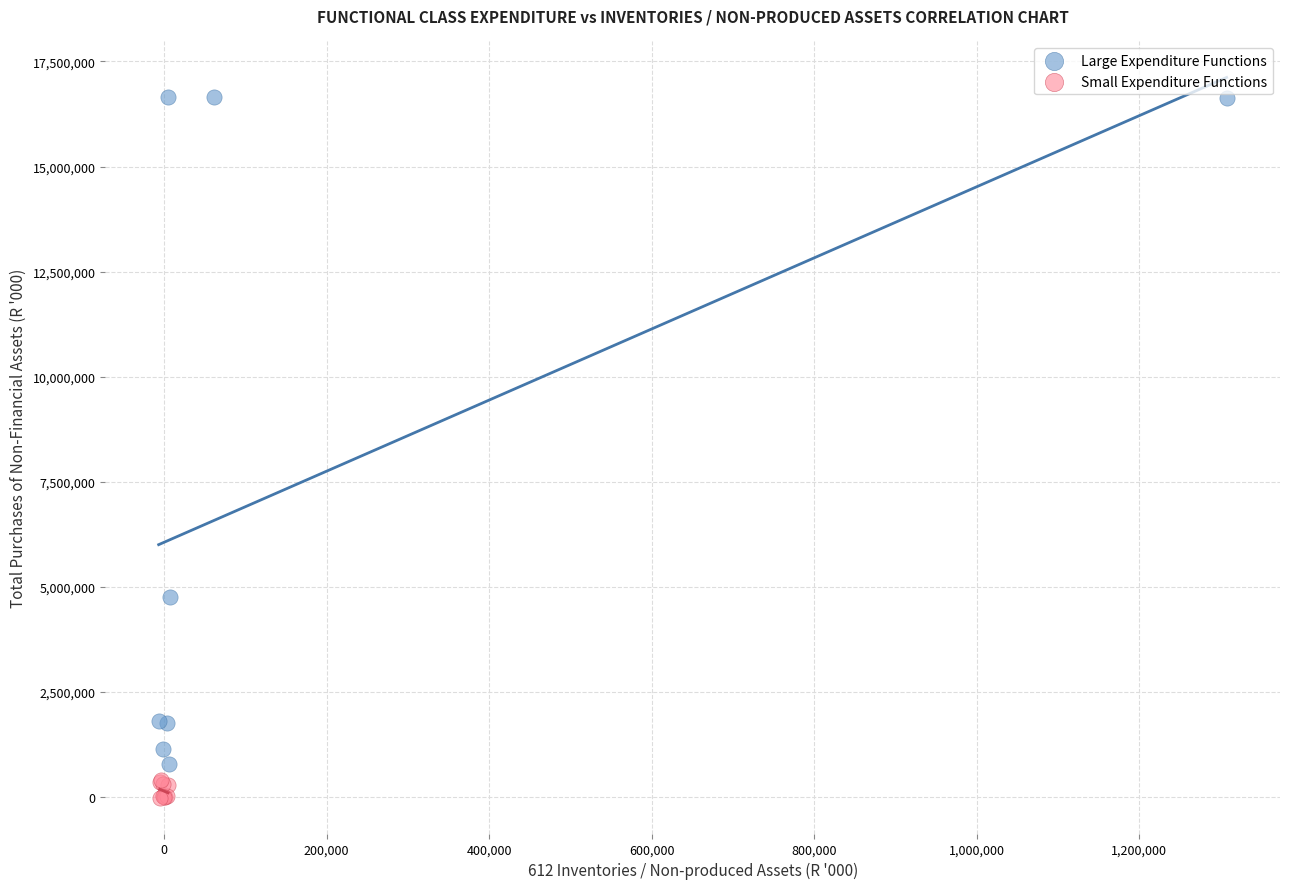

Which series contains the highest Y value?

Large Expenditure Functions